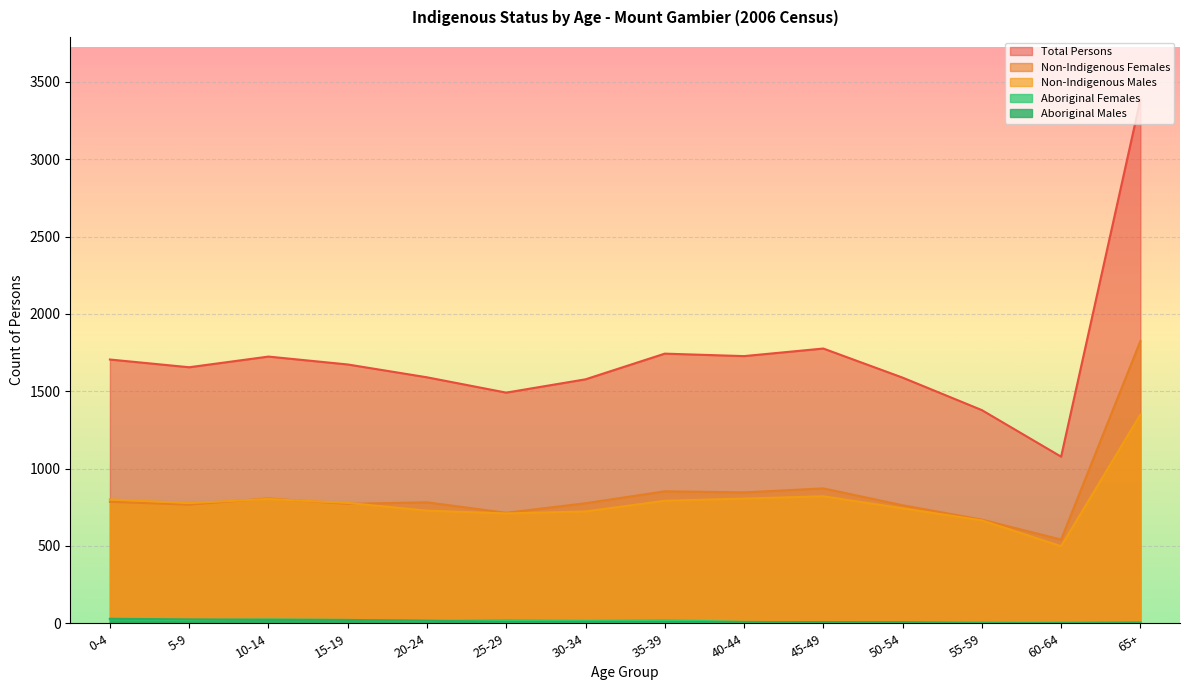

How many lines are shown in the chart?

5